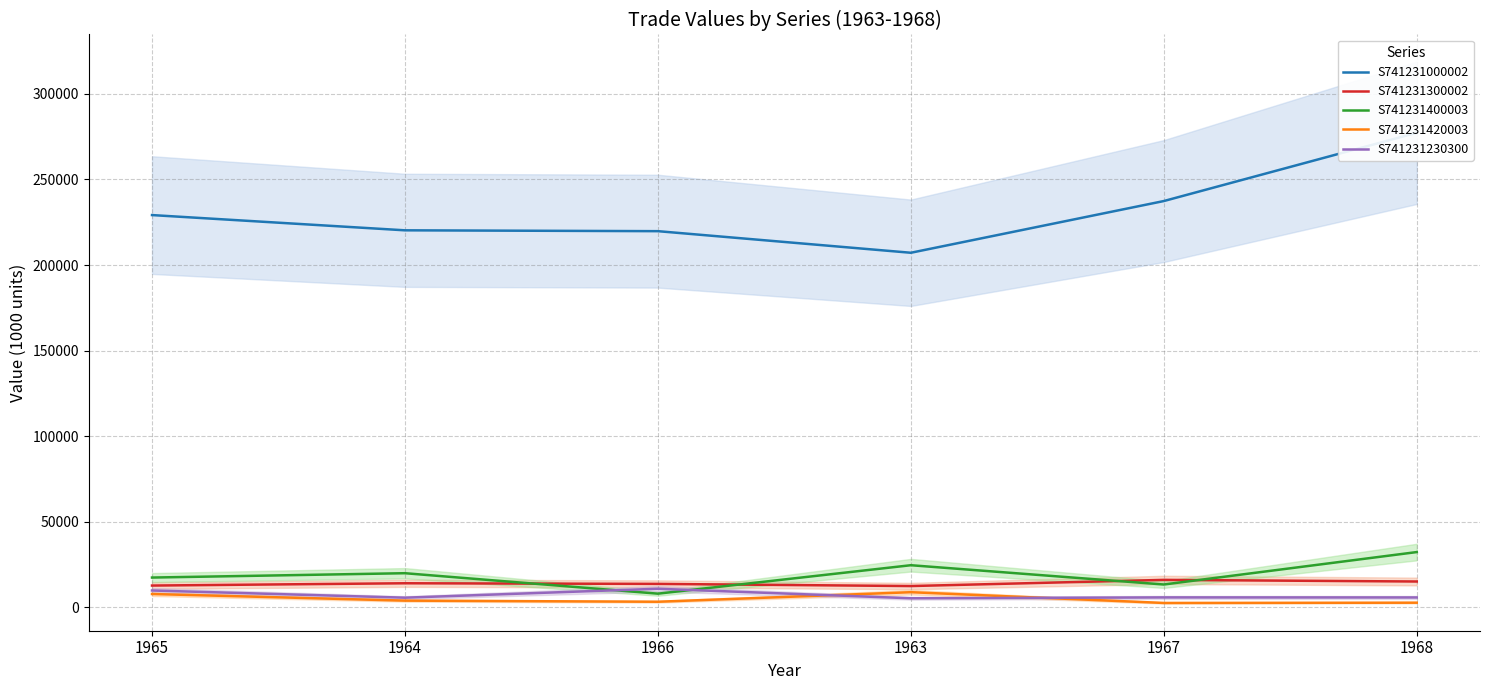

At which category does S741231000002 reach its first local valley?

1963